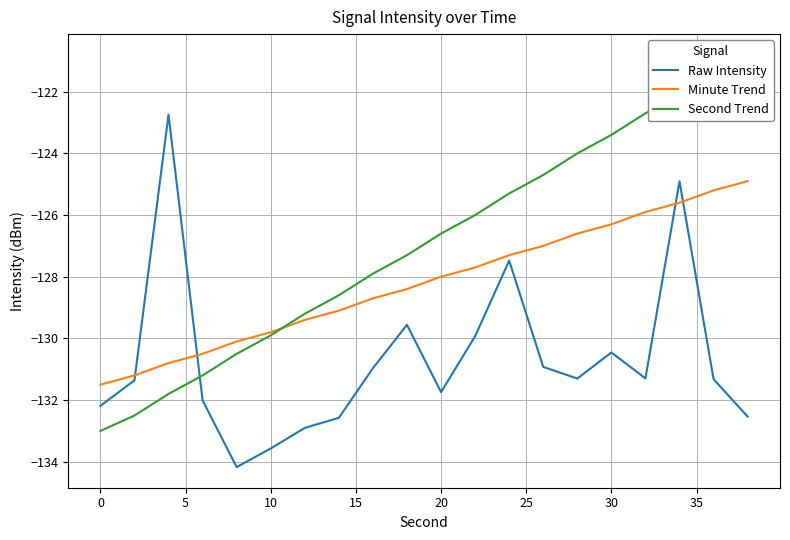

What is the maximum value for Raw Intensity?

-122.7